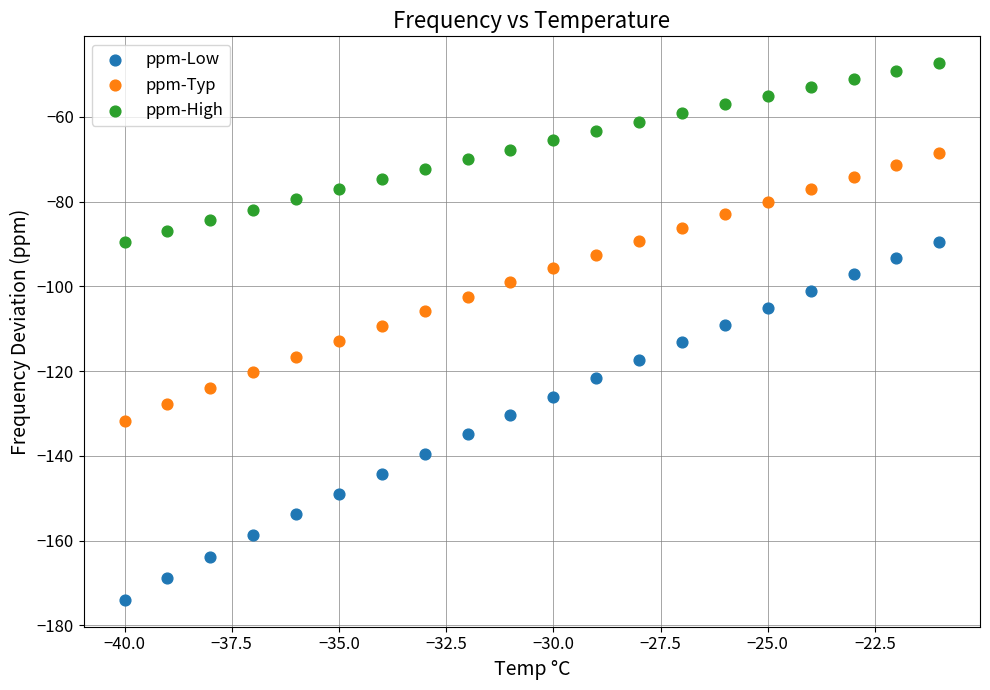

Across all data points, what is the range of Y values (max minus min)?

126.7